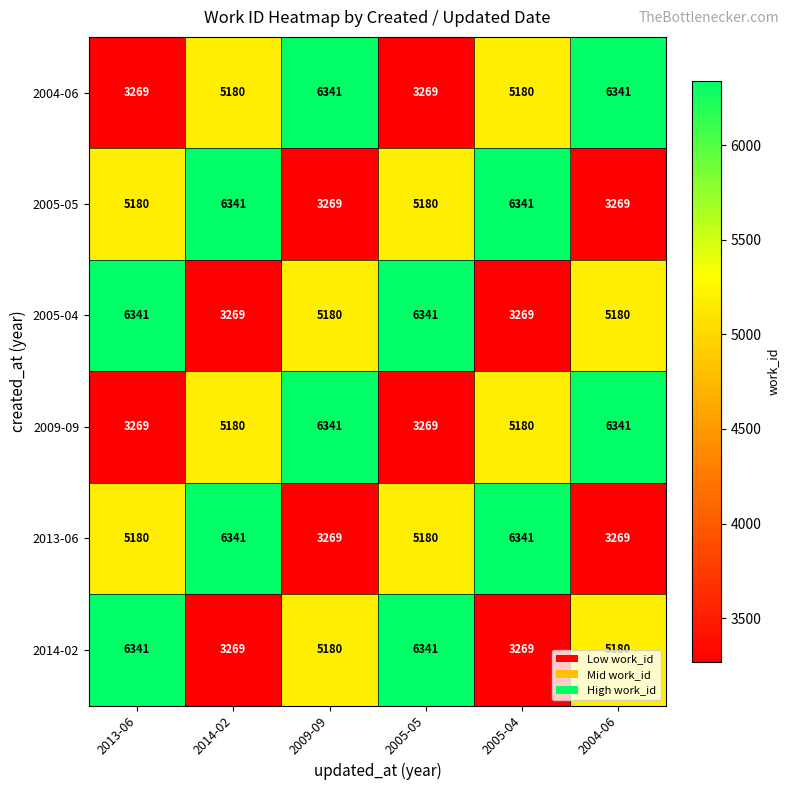

Where does the 2005-04 series first go above 5180?

2013-06